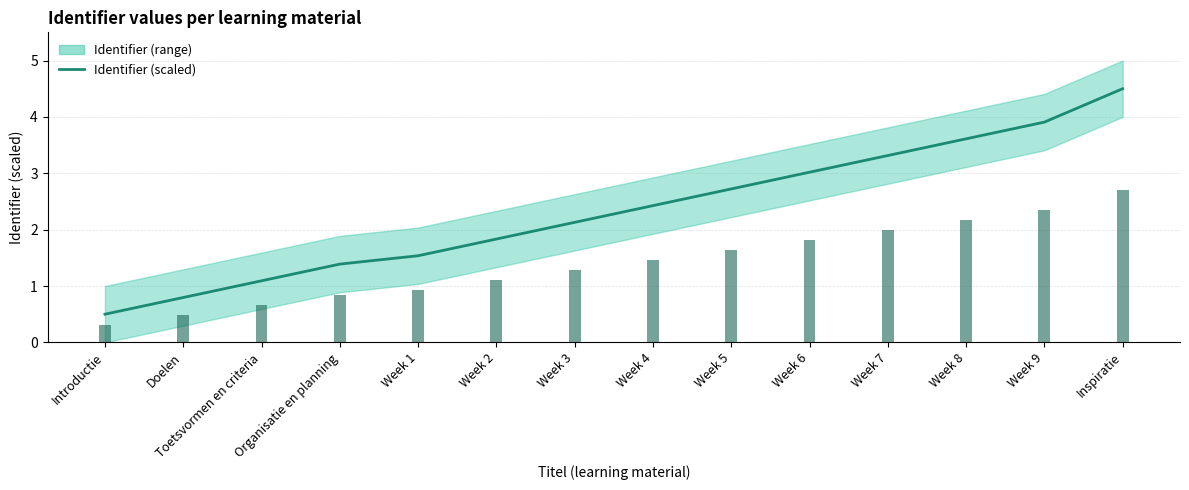

The chart shows a value of 2.4 at Week 4. True or false?

True